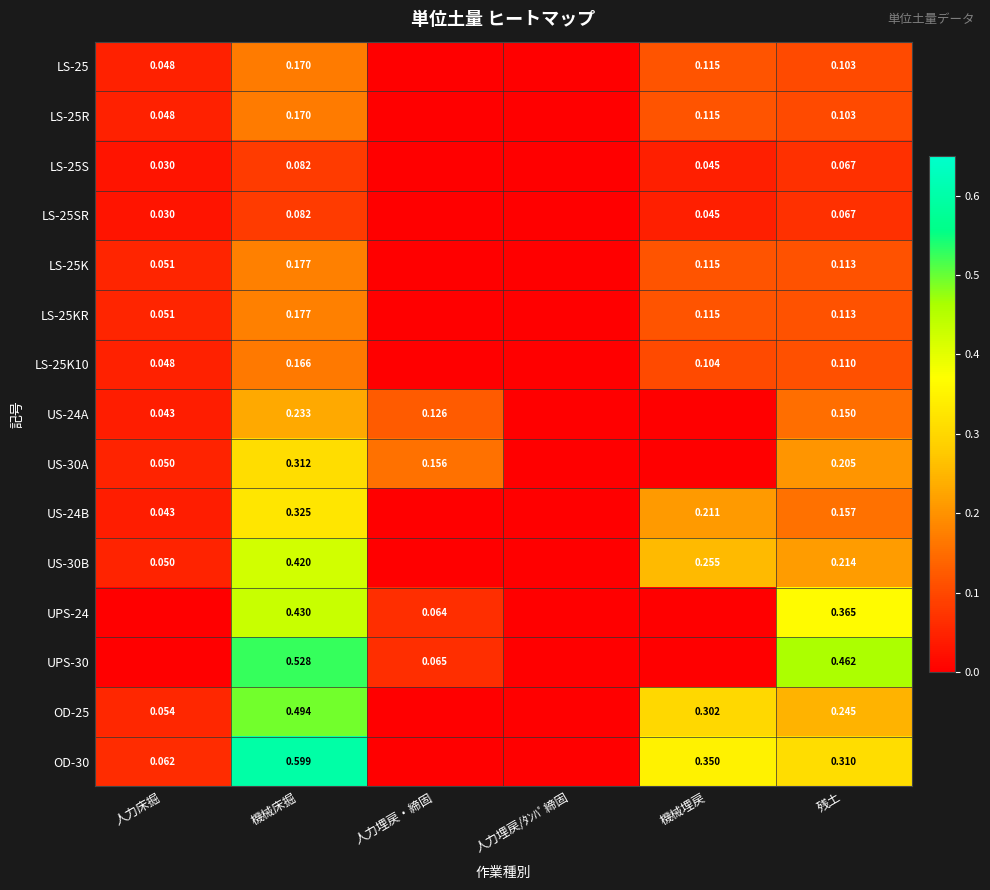

At which category is the sum across all series the highest?

機械床掘